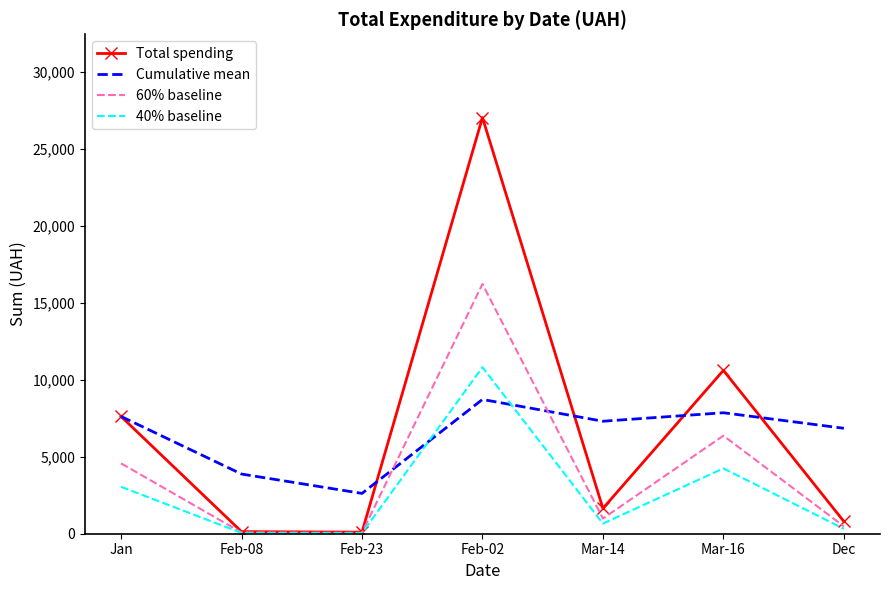

What is the total value across all series at Feb-02?

62811.7